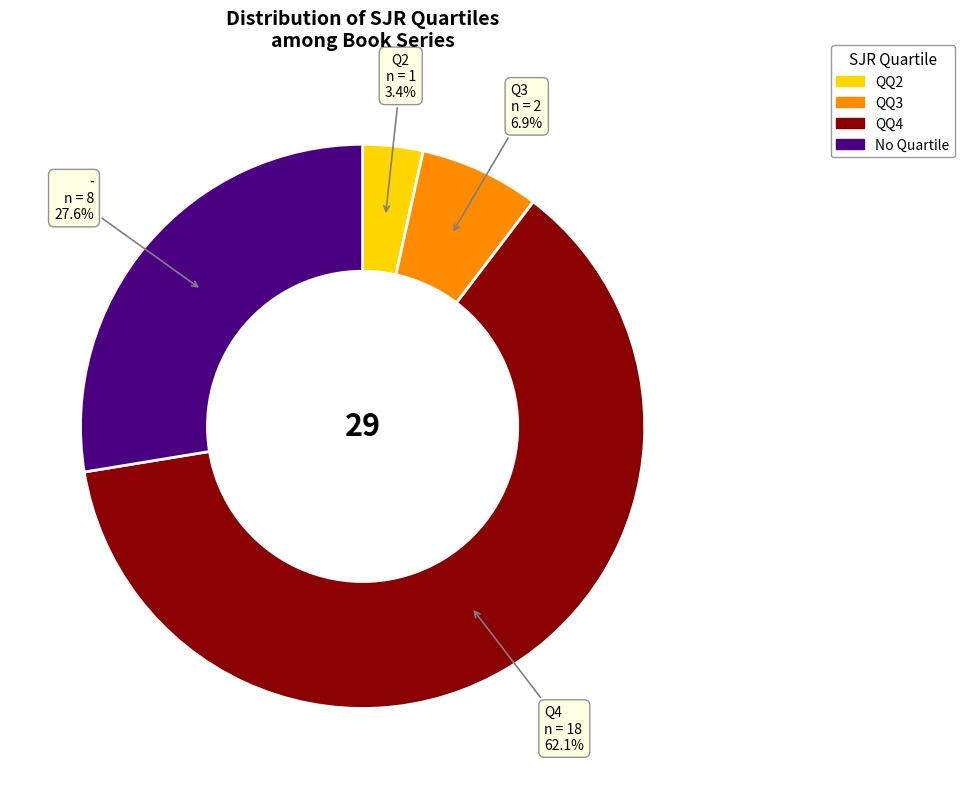

Between Q4 and Q3, which is larger?

Q4